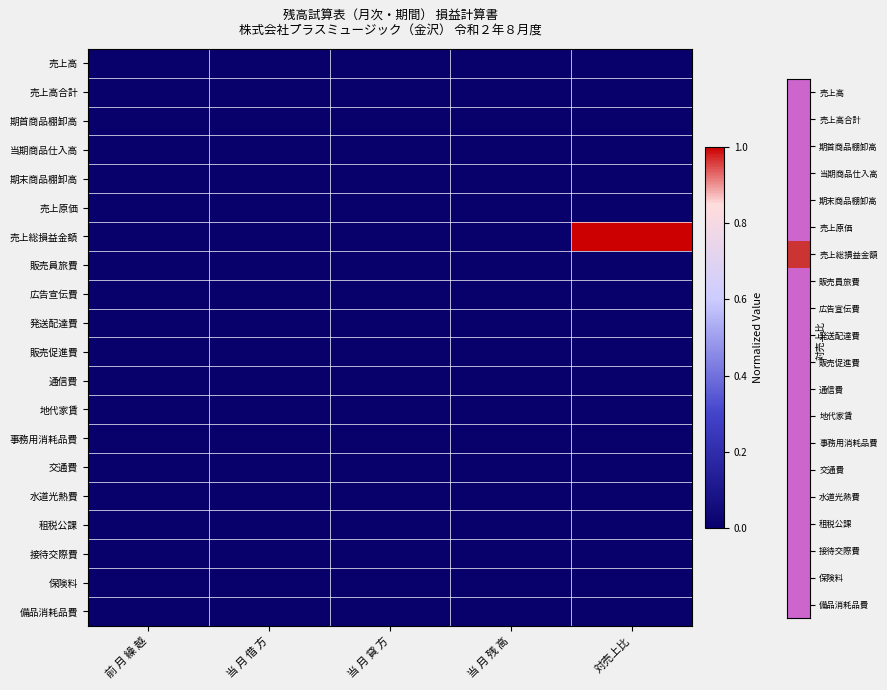

Rank the series by their maximum value, from highest to lowest.

売上総損益金額, 売上高, 売上高合計, 期首商品棚卸高, 当期商品仕入高, 期末商品棚卸高, 売上原価, 販売員旅費, 広告宣伝費, 発送配達費, 販売促進費, 通信費, 地代家賃, 事務用消耗品費, 交通費, 水道光熱費, 租税公課, 接待交際費, 保険料, 備品消耗品費